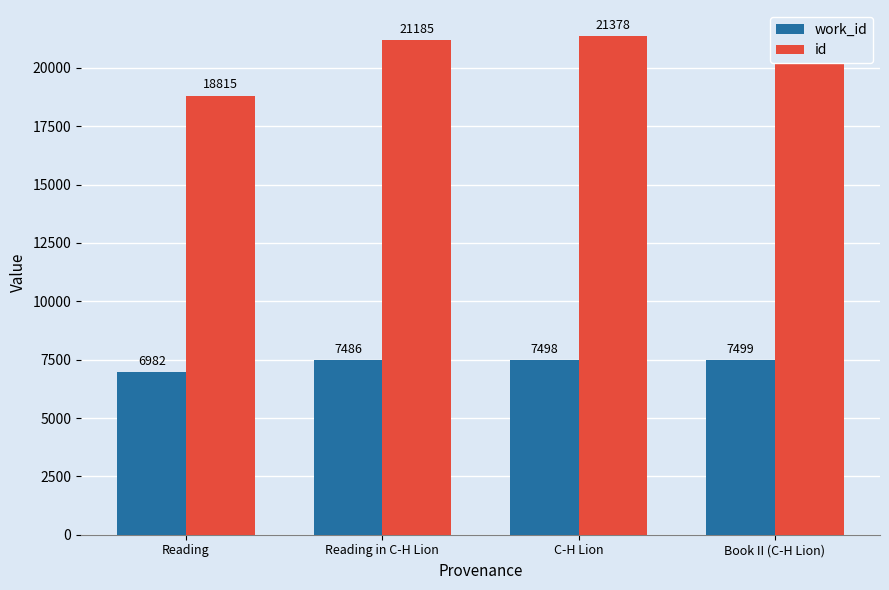

Reading left to right, list all the values displayed in this chart.

work_id: 6982	7486	7498	7499
id: 18815	21185	21378	21410